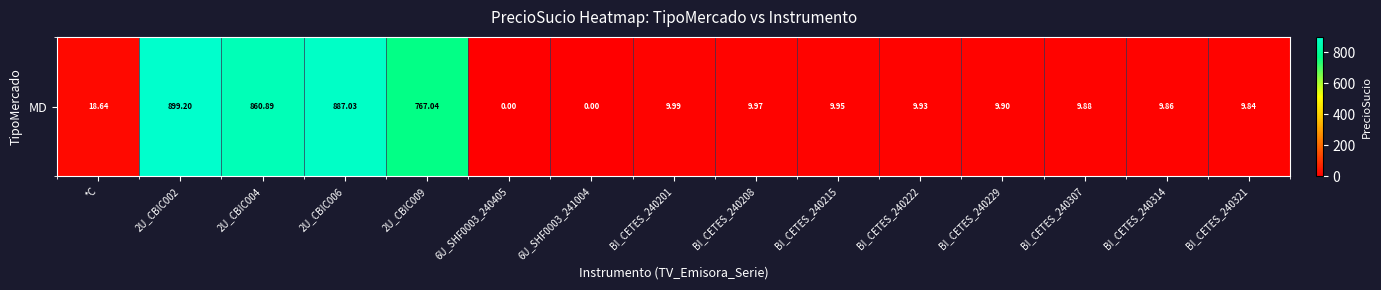

What is the difference between the maximum and minimum values?

899.2